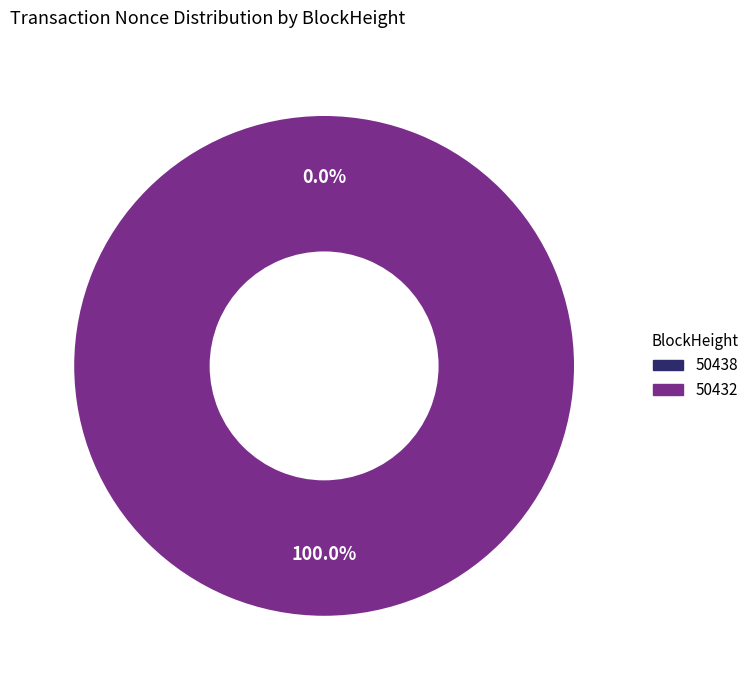

Is 50438 the majority of the pie?

No